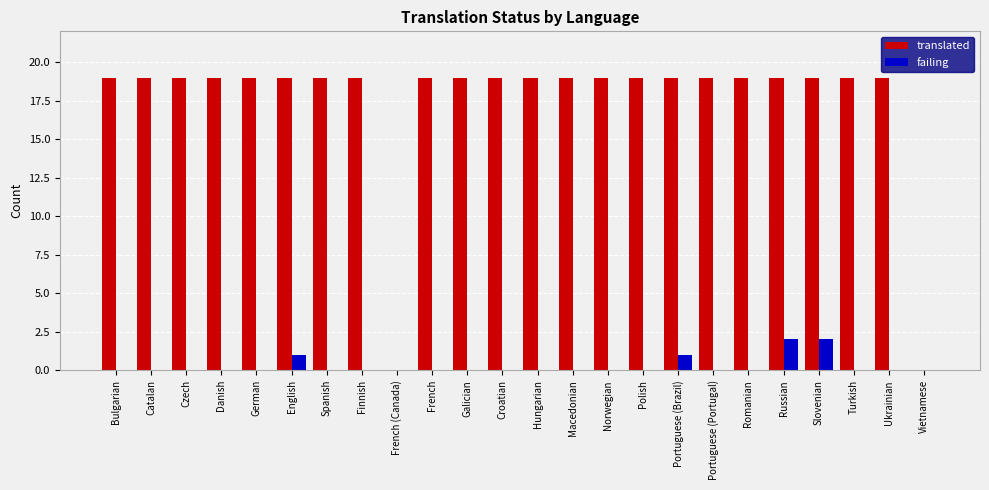

Is the value of failing at Hungarian greater than the value of translated at Turkish?

No